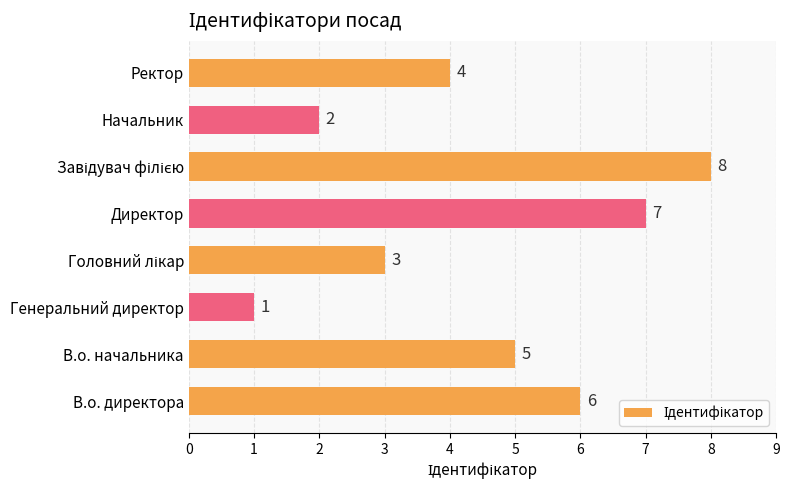

The value at В.о. директора is 6. True or false?

True